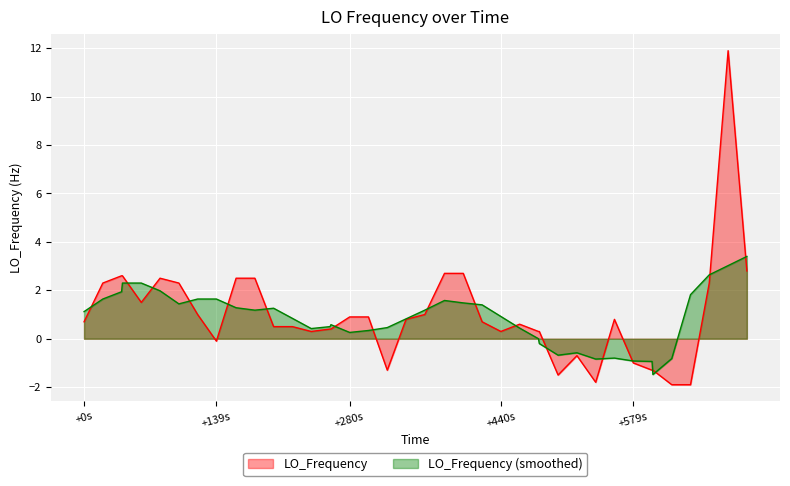

What is the difference between the maximum and minimum values?

13.8